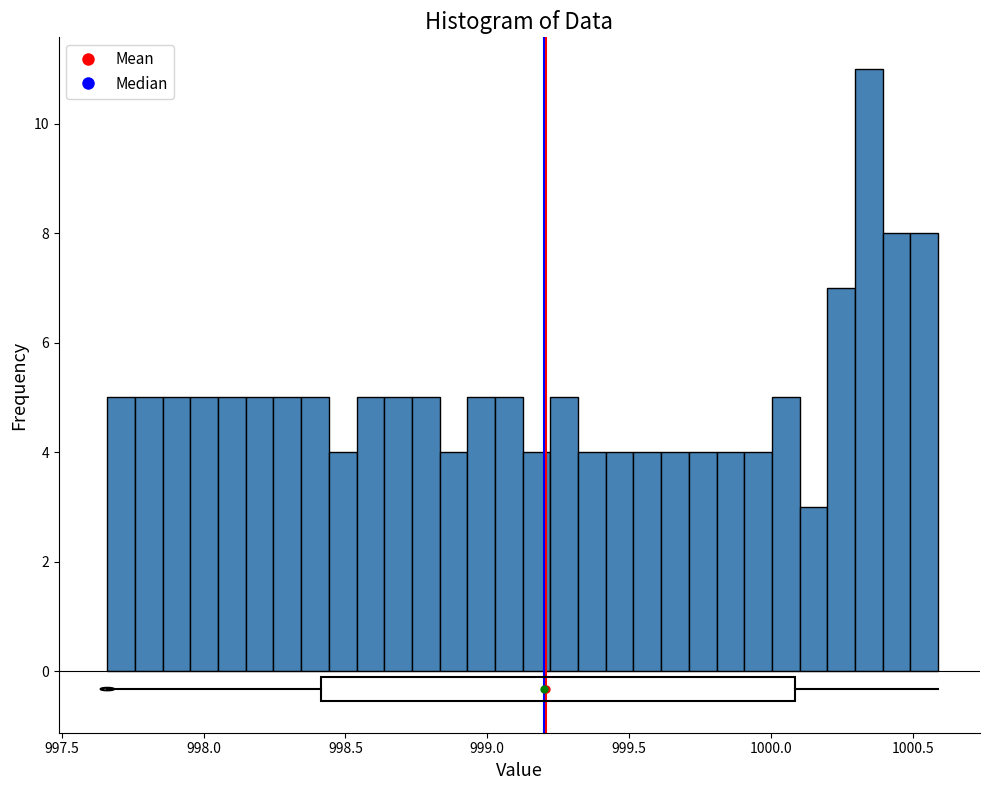

Read against the x-axis, roughly where is the centre of the tallest bar?

1000.35